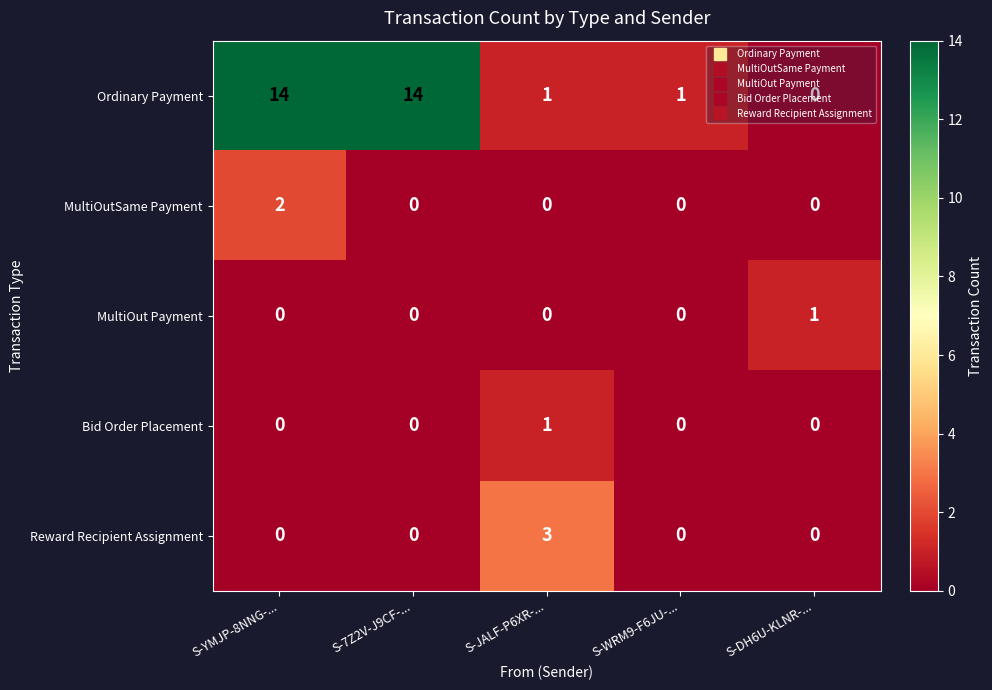

Which series has the largest range (max minus min)?

Ordinary Payment